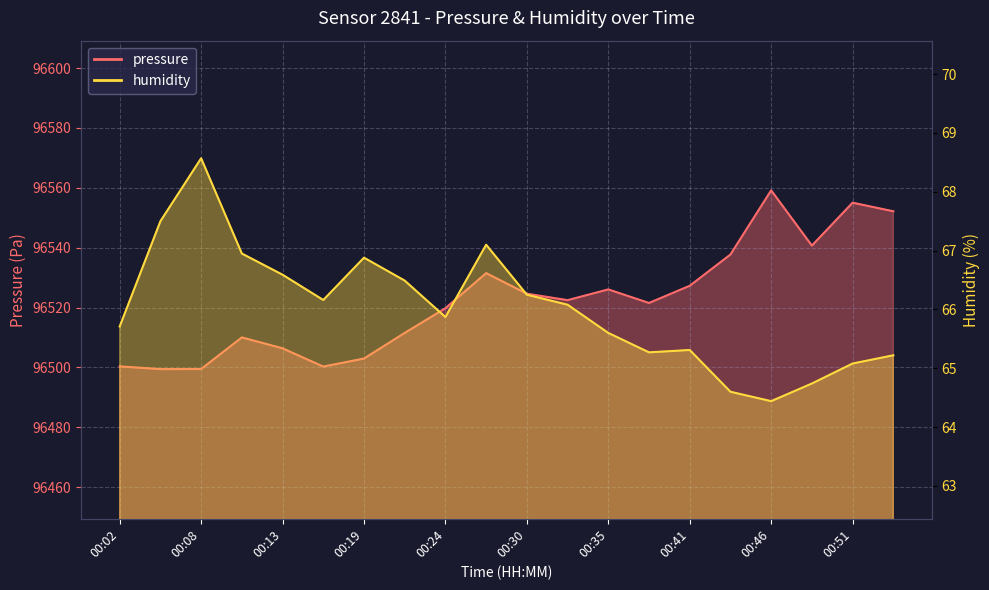

Where is the first local maximum for humidity?

00:08